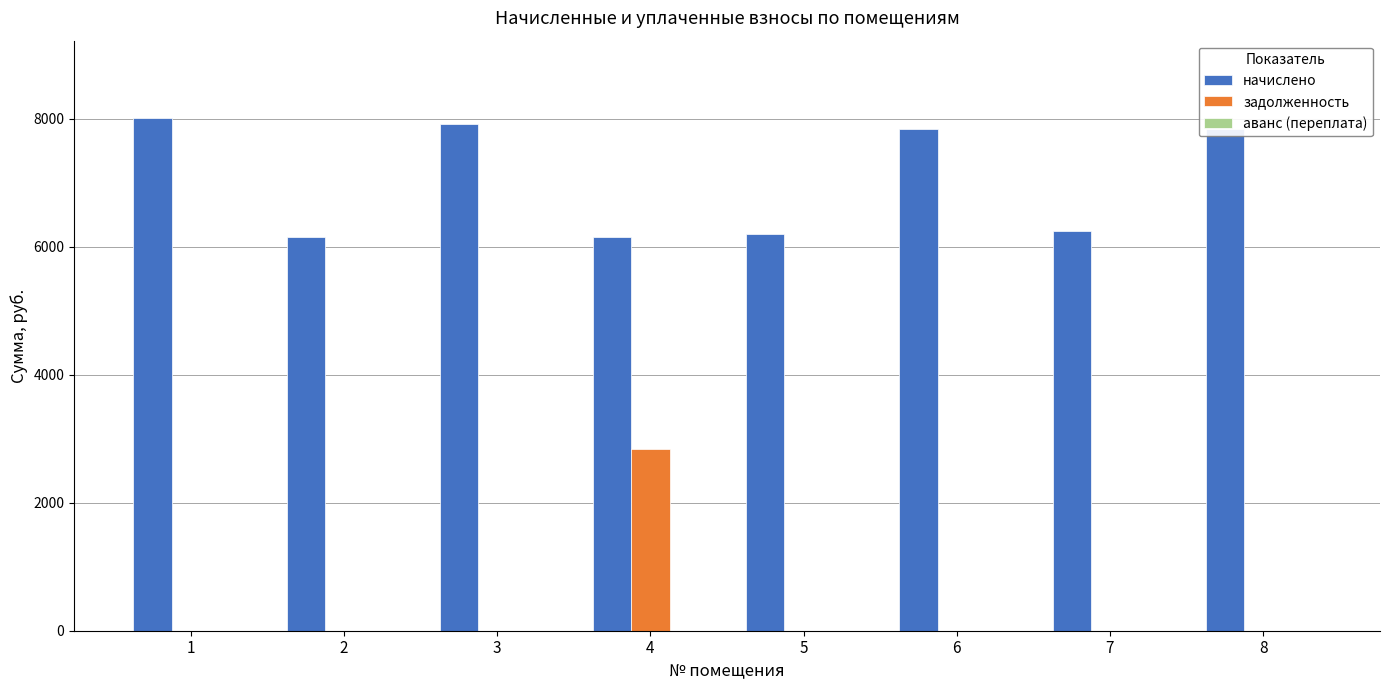

At which category is the sum across all series the highest?

4